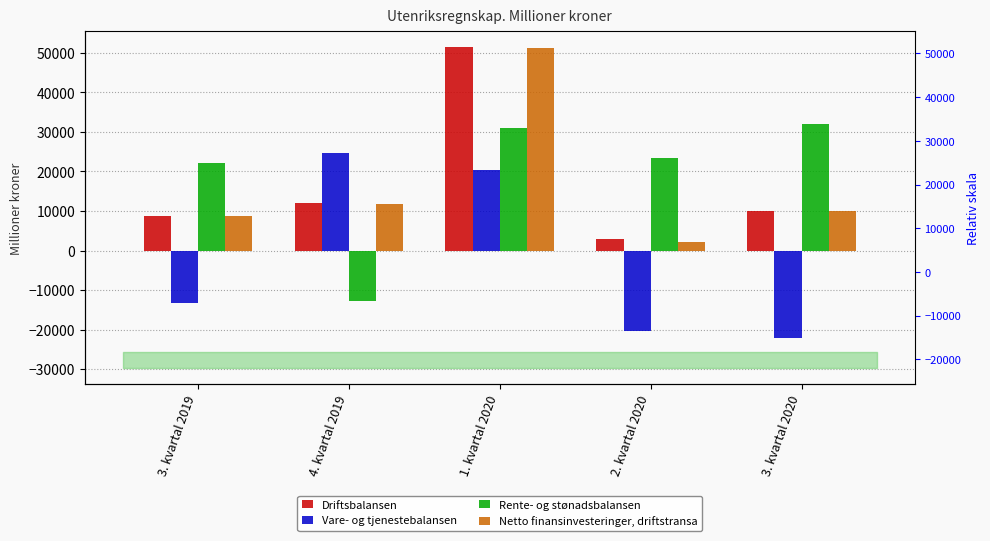

Which category has the lowest value in the Vare- og tjenestebalansen series?

3. kvartal 2020